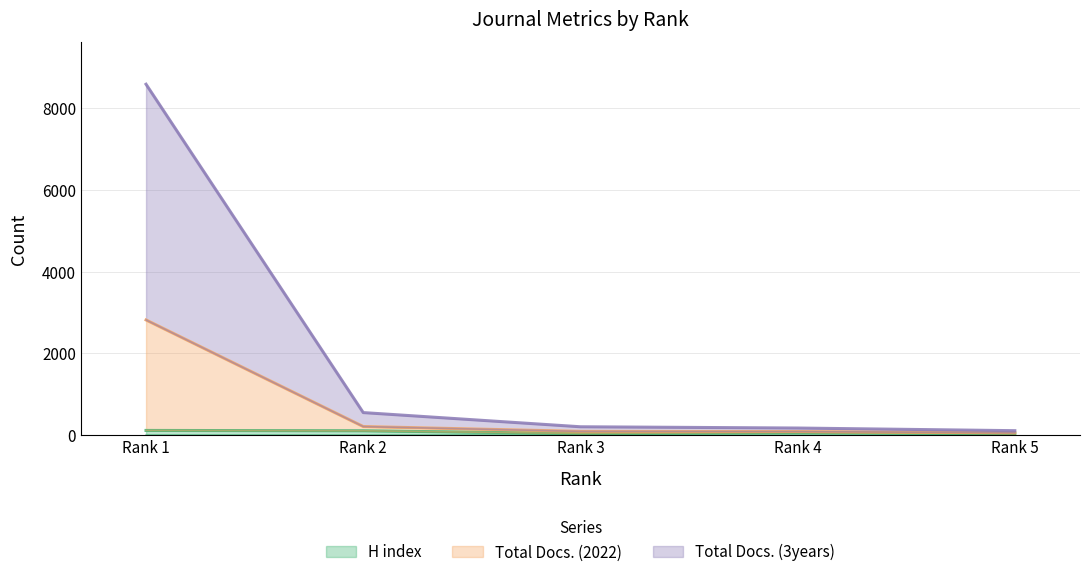

Does the chart have visible grid lines?

Yes